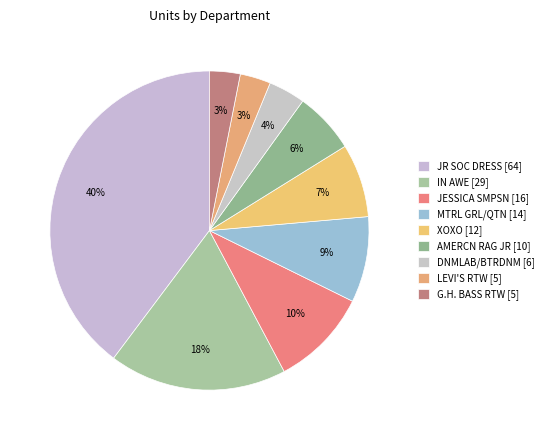

How many segments does this pie chart have?

9